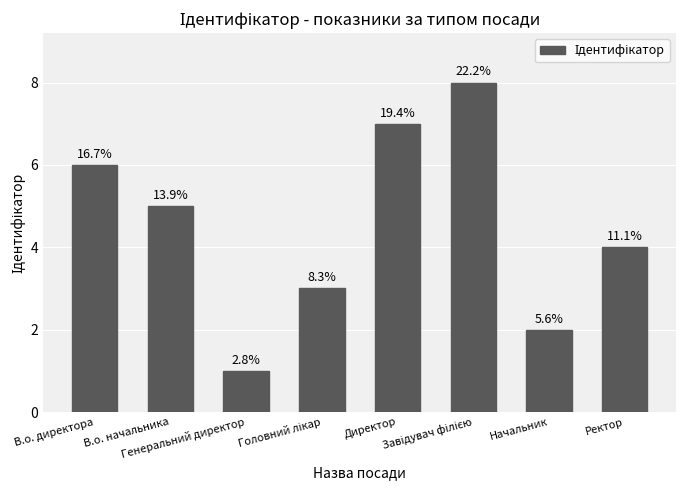

Reading left to right, extract all data points from this chart.

6	5	1	3	7	8	2	4